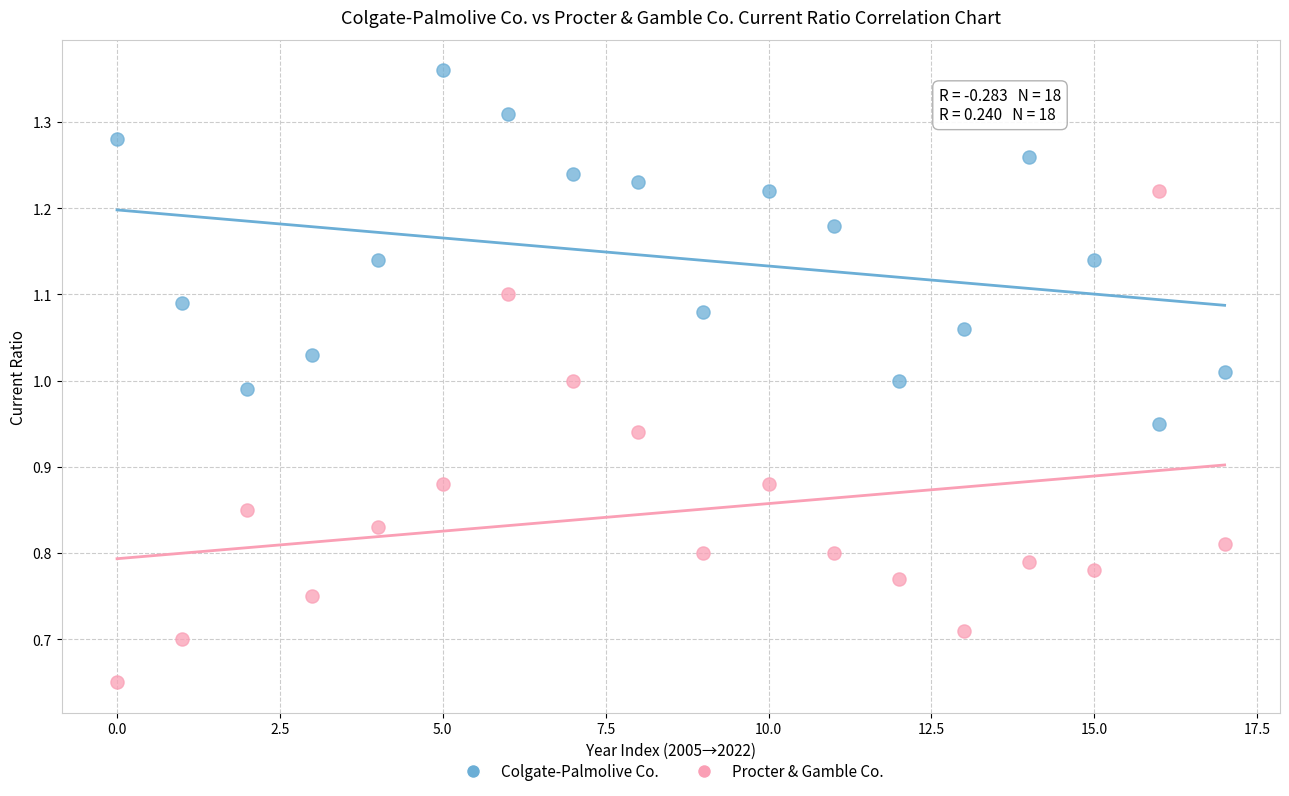

What are all the series names shown in the legend?

Colgate-Palmolive Co., Procter & Gamble Co.